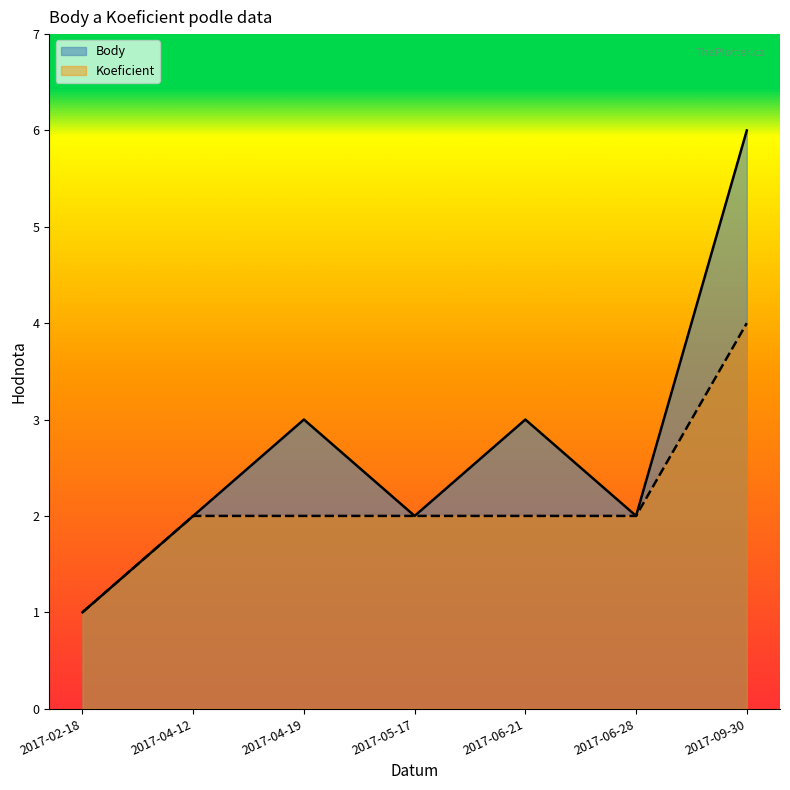

What is the difference between the Koeficient values at 2017-05-17 and 2017-02-18?

1